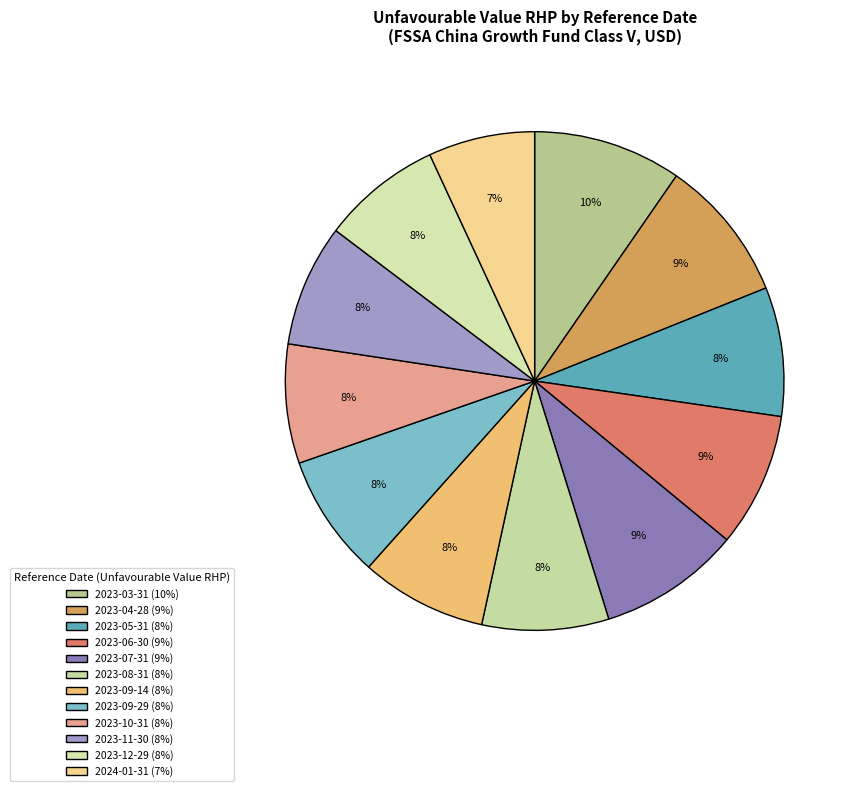

To the nearest percent, what is the difference between the largest and smallest slice percentages?

3%